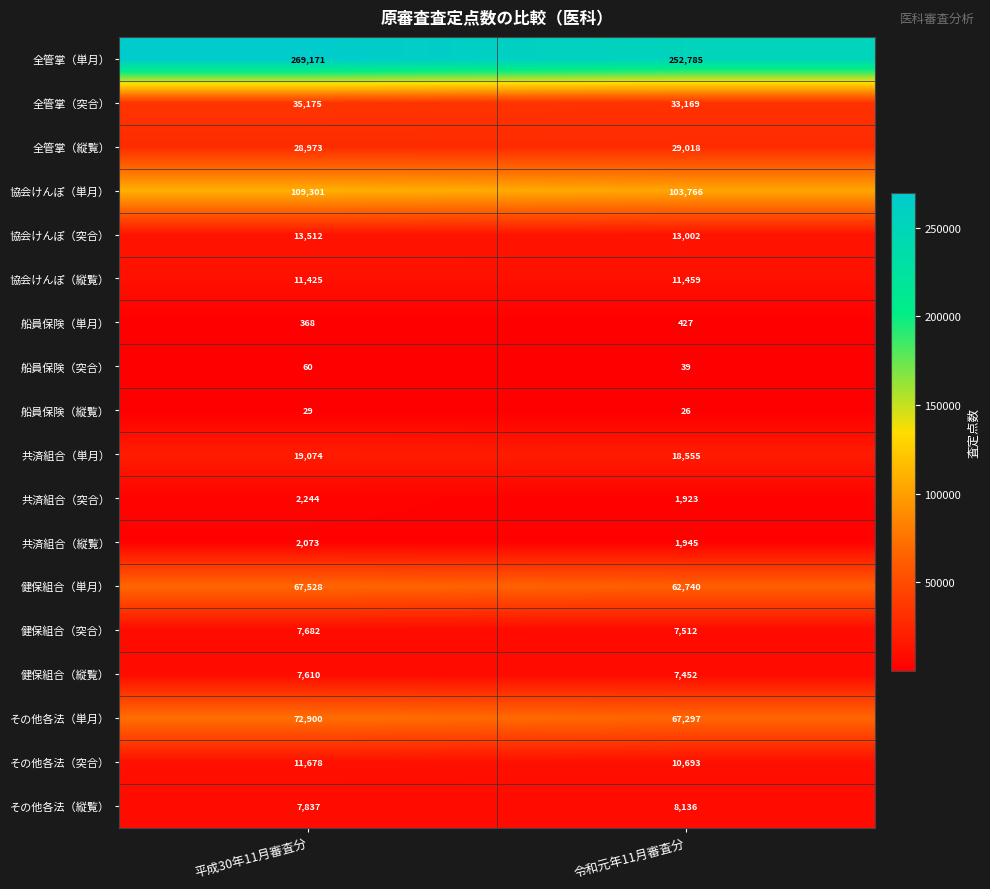

Which series has the largest range (max minus min)?

全管掌（単月）